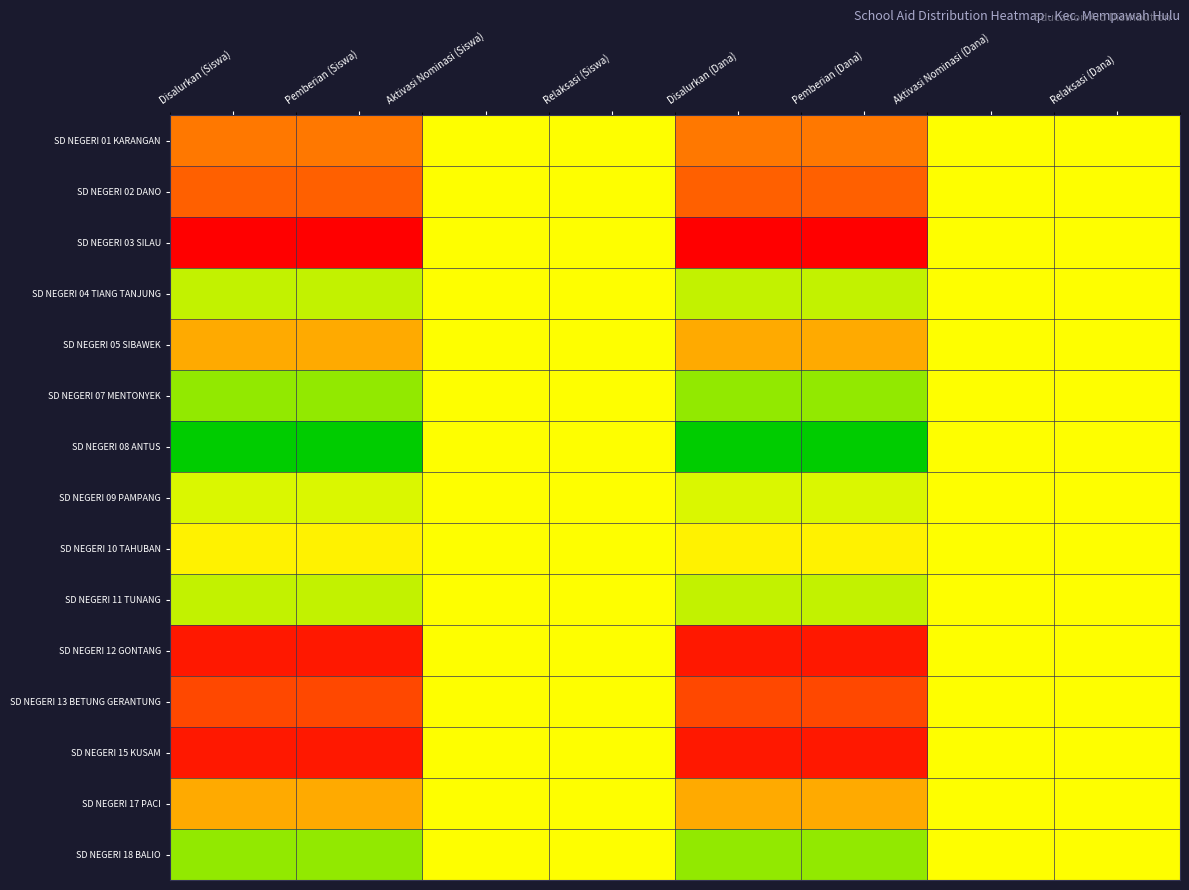

At which category does the chart reach its minimum across all series?

Disalurkan (Siswa)